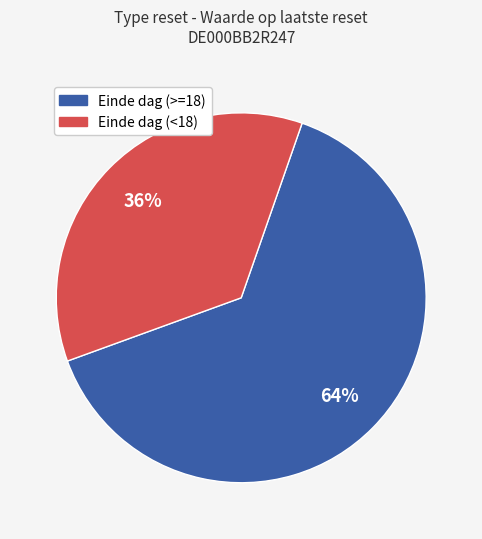

To the nearest percent, what is the average slice percentage?

50%